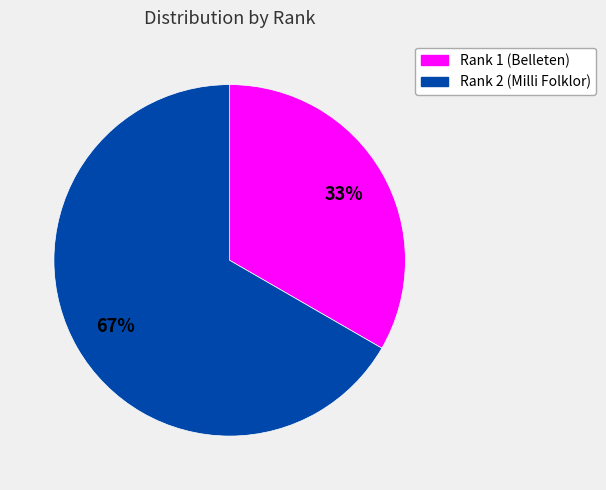

To the nearest percent, what is the average slice percentage?

50%